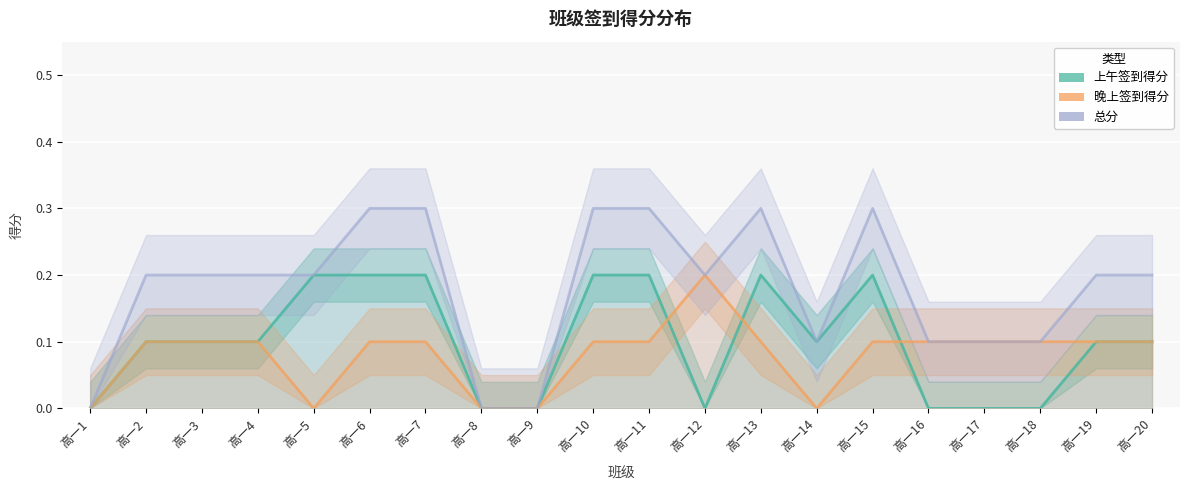

How many lines are shown in the chart?

3